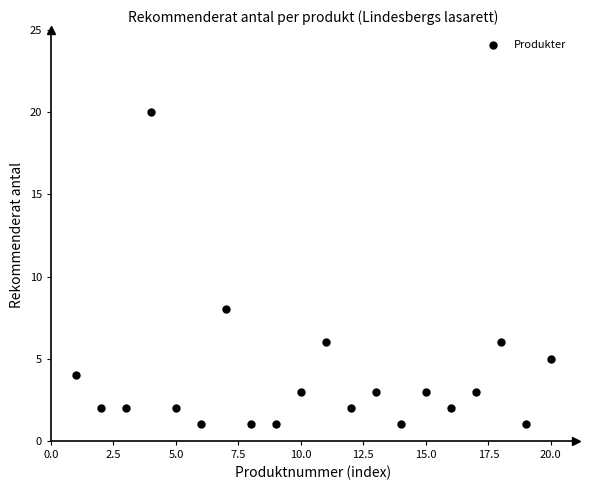

What Y value in the scatter plot is closest to 10?

8